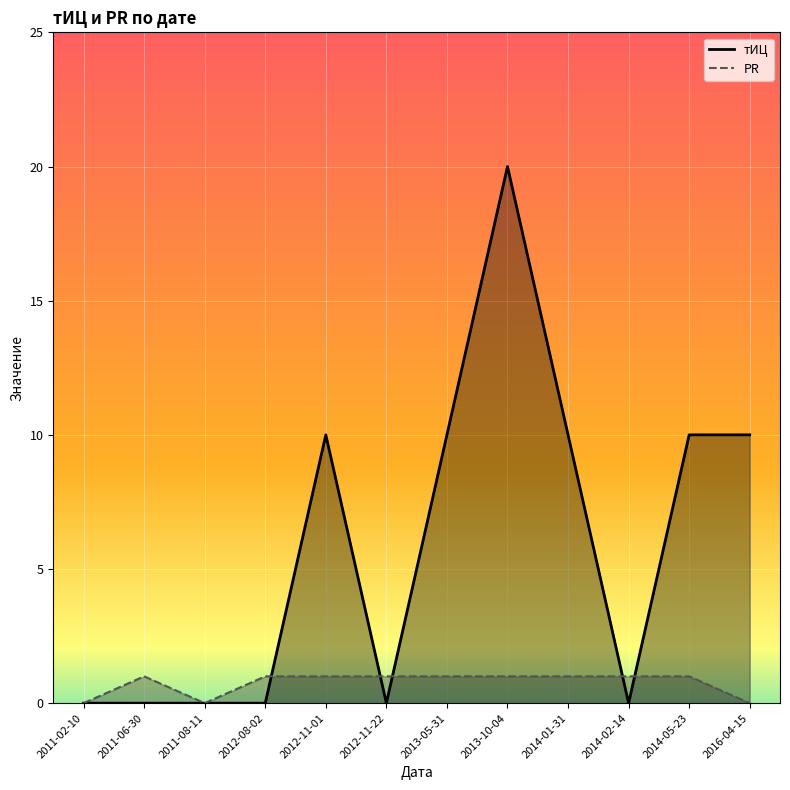

What is the value of the тИЦ_line point at the 9th from the left?

10